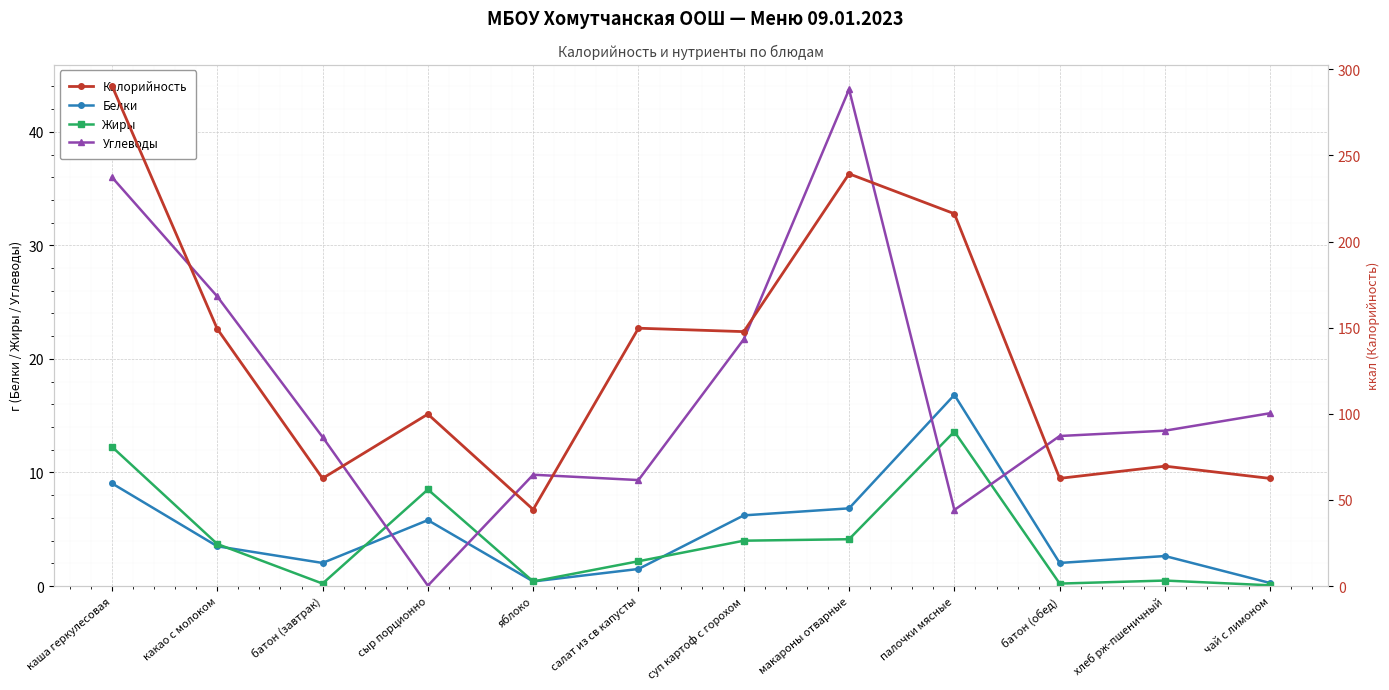

At which label does Жиры first exceed 3?

каша геркулесовая